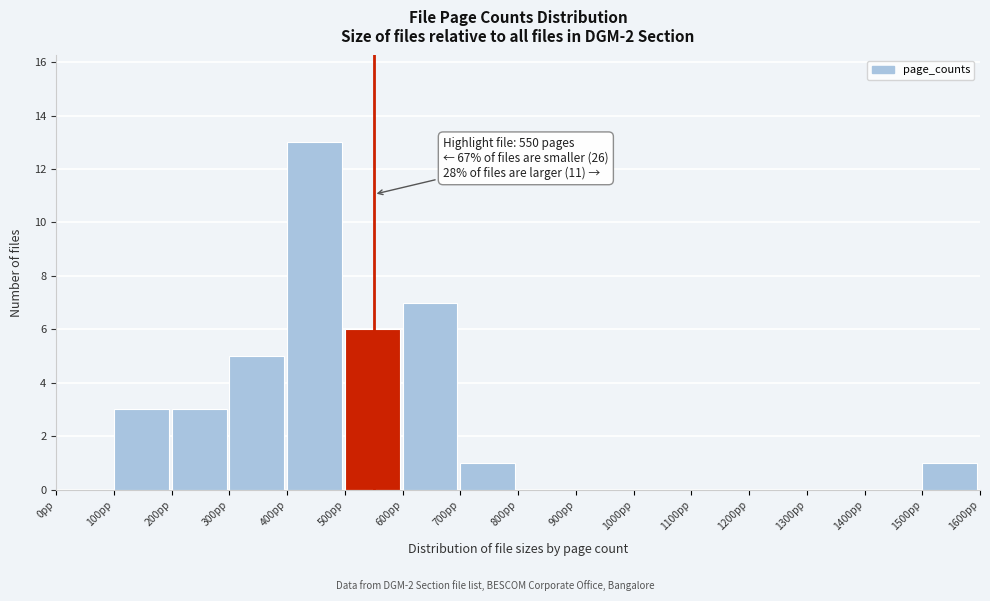

Which range on the x-axis has the tallest bar?

400 to 500